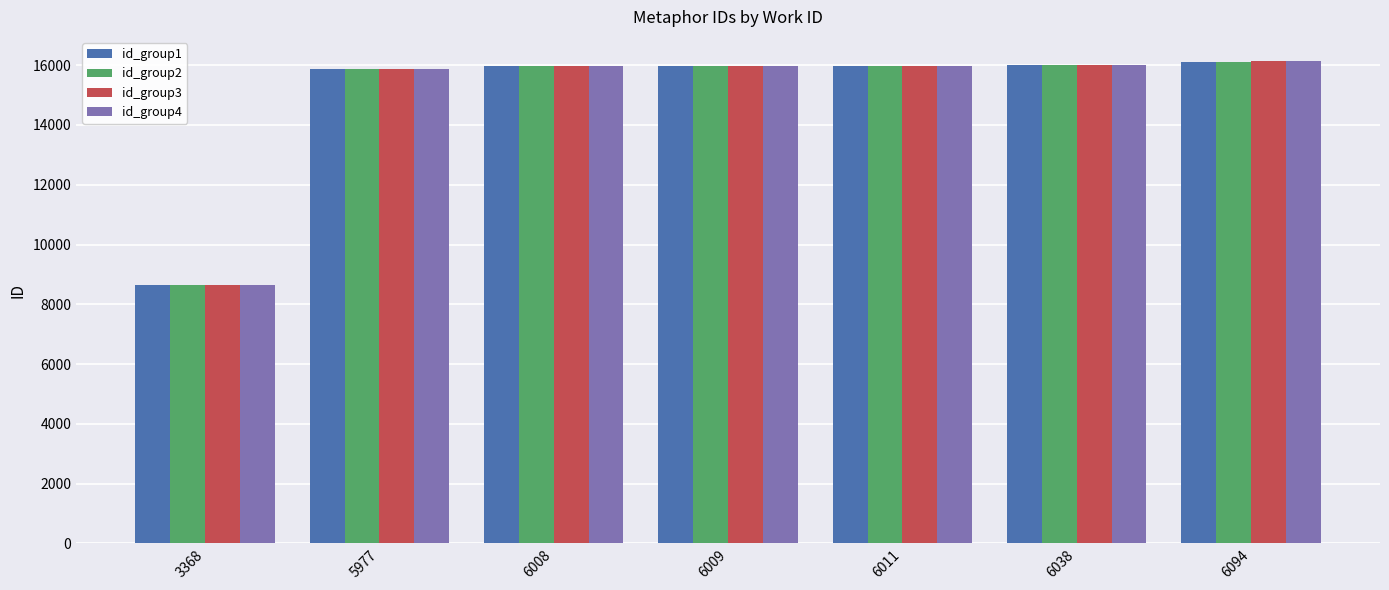

How many data points in id_group2 are less than 15968?

3